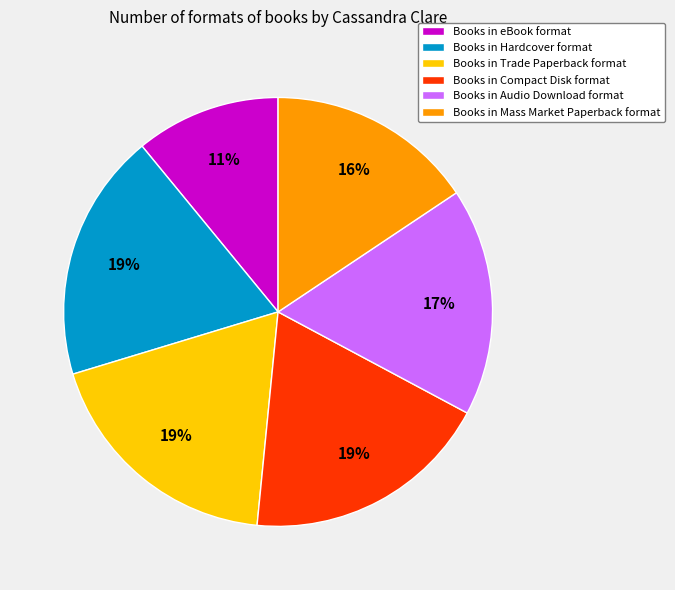

Between Books in Trade Paperback format and Books in eBook format, which is larger?

Books in Trade Paperback format